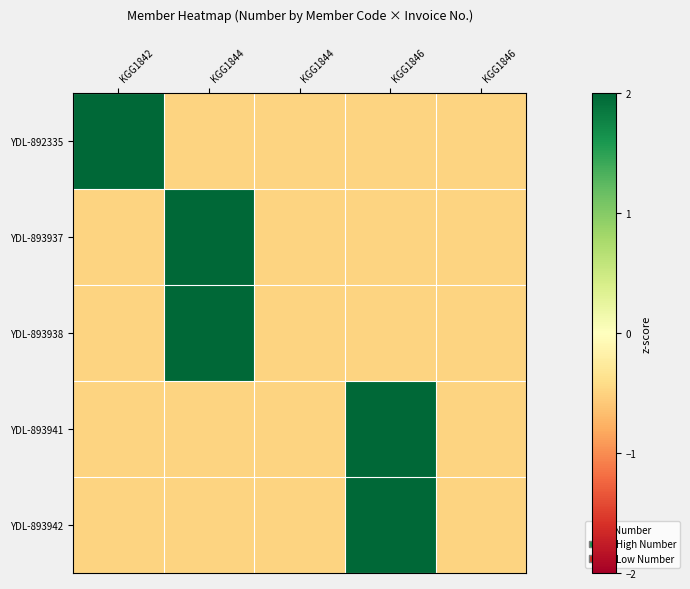

What is the total value across all series at KGG1846?

2.5